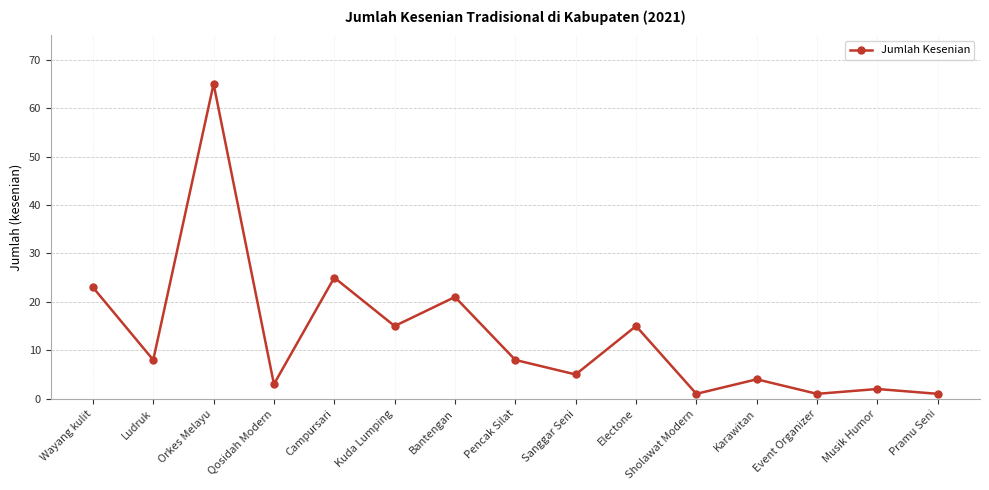

What is the difference between the second highest and second lowest values?

24